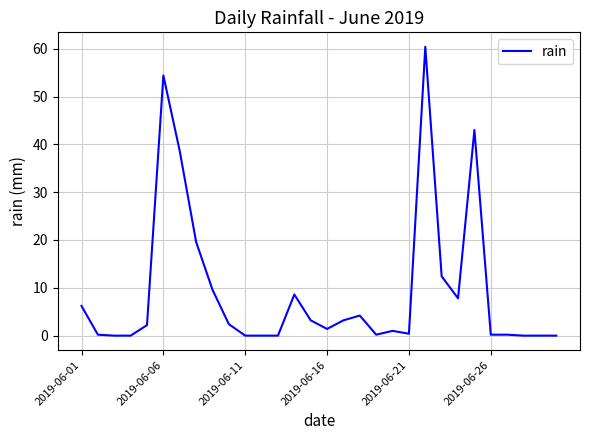

What is the average value?

9.3